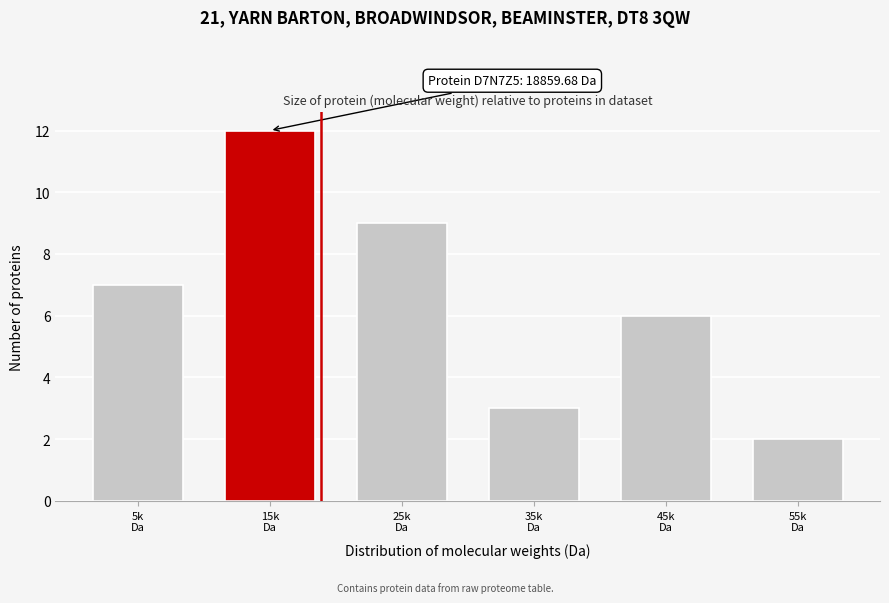

Reading right to left, list all the values displayed in this chart.

2	6	3	9	12	7